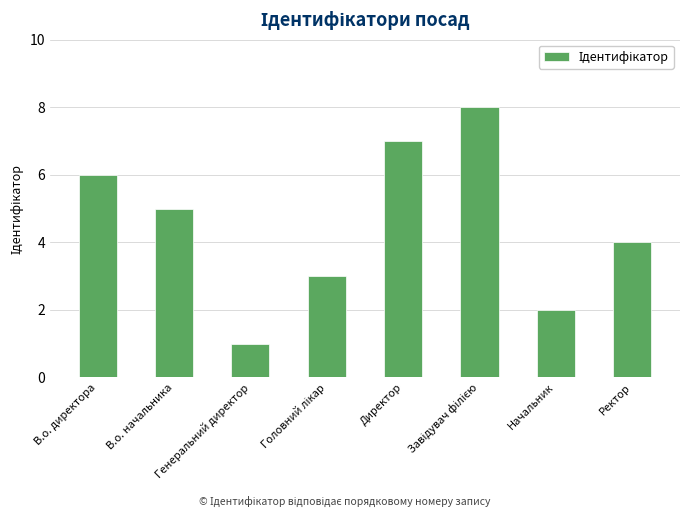

What is the value of the 6th bar from the left?

8